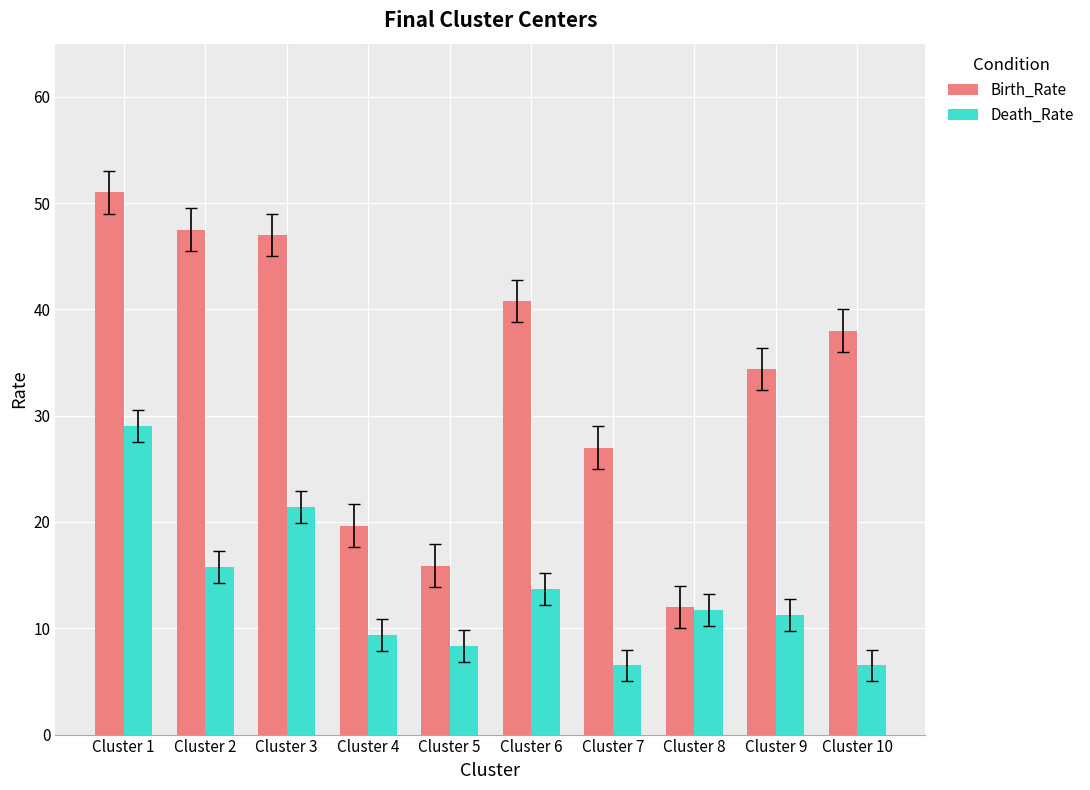

How many groups of bars are there?

10